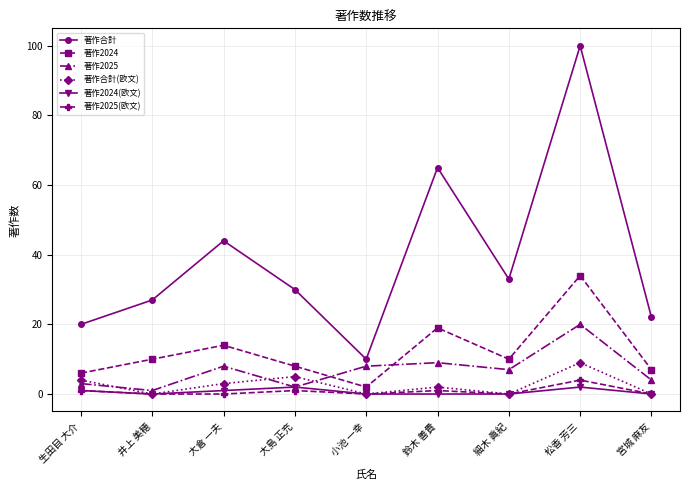

What position from the left is 細木 眞紀?

7